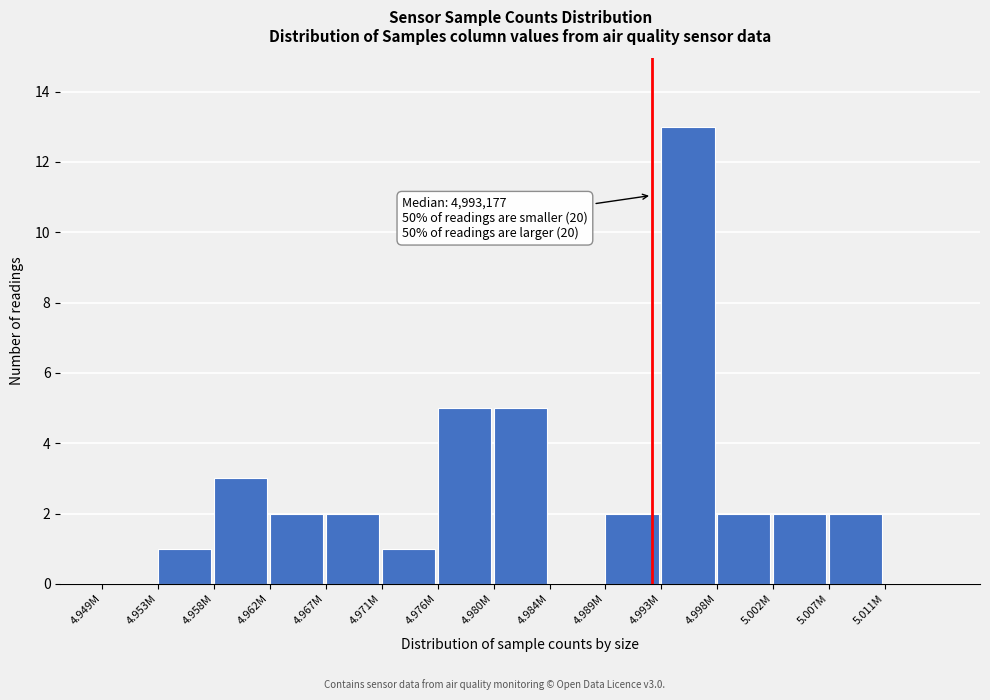

Reading right to left, extract all data points from this chart.

5.011M=0	5.007M=2	5.002M=2	4.998M=2	4.993M=13	4.989M=2	4.984M=0	4.980M=5	4.976M=5	4.971M=1	4.967M=2	4.962M=2	4.958M=3	4.953M=1	4.949M=0